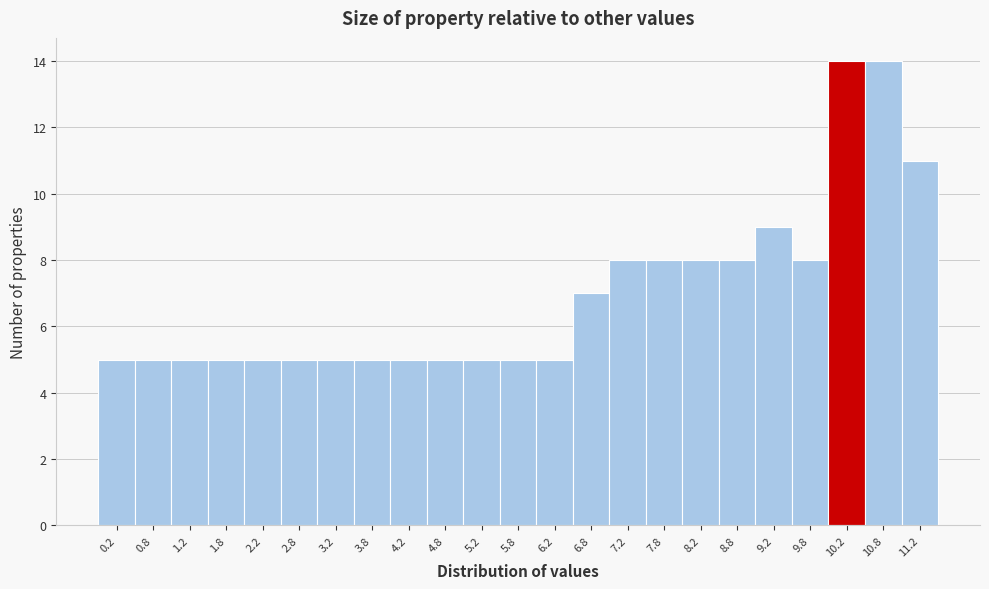

Reading left to right, list every bar in this chart as the range it spans on the x-axis followed by its height. The values are not printed on the chart, so give them approximately, as read against the axis.

0.0 to 0.5: 5
0.5 to 1.0: 5
1.0 to 1.5: 5
1.5 to 2.0: 5
2.0 to 2.5: 5
2.5 to 3.0: 5
3.0 to 3.5: 5
3.5 to 4.0: 5
4.0 to 4.5: 5
4.5 to 5.0: 5
5.0 to 5.5: 5
5.5 to 6.0: 5
6.0 to 6.5: 5
6.5 to 7.0: 7
7.0 to 7.5: 8
7.5 to 8.0: 8
8.0 to 8.5: 8
8.5 to 9.0: 8
9.0 to 9.5: 9
9.5 to 10.0: 8
10.0 to 10.5: 14
10.5 to 11.0: 14
11.0 to 11.5: 11